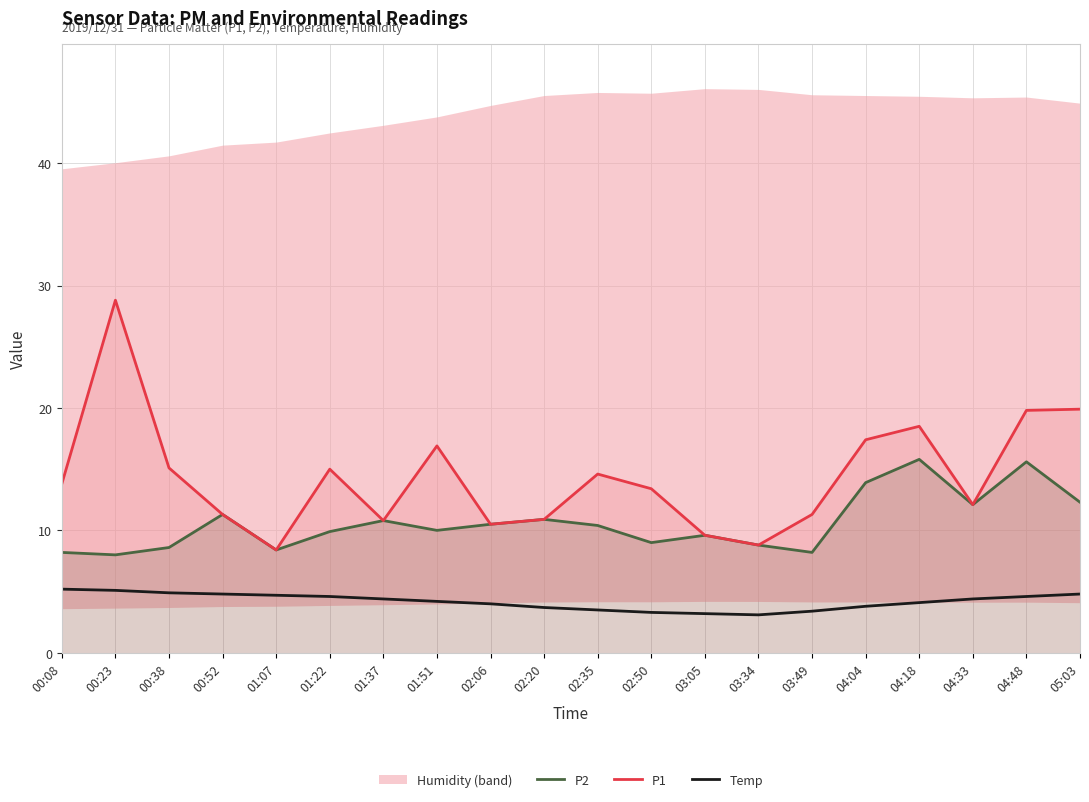

Reading left to right, list all the values displayed in this chart.

P2: 8.2	8.0	8.6	11.3	8.4	9.9	10.8	10.0	10.5	10.9	10.4	9.0	9.6	8.8	8.2	13.9	15.8	12.1	15.6	12.3
P1: 13.8	28.8	15.1	11.3	8.4	15.0	10.8	16.9	10.5	10.9	14.6	13.4	9.6	8.8	11.3	17.4	18.5	12.1	19.8	19.9
Temp: 5.2	5.1	4.9	4.8	4.7	4.6	4.4	4.2	4.0	3.7	3.5	3.3	3.2	3.1	3.4	3.8	4.1	4.4	4.6	4.8